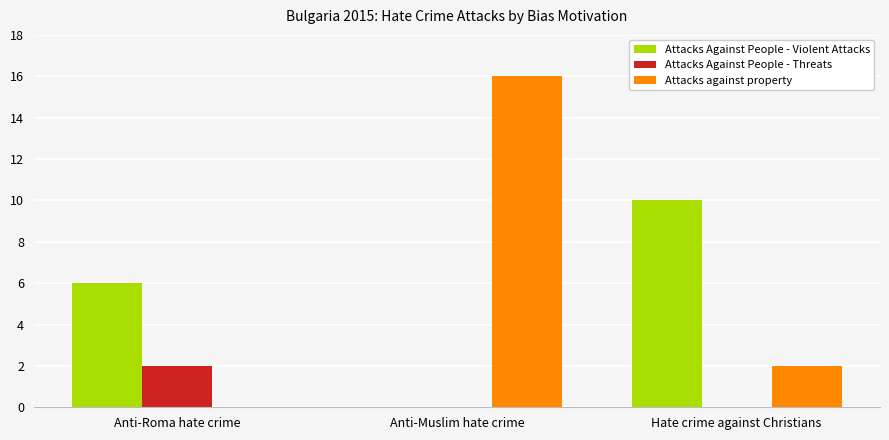

The Attacks Against People - Threats series shows 1 at Hate crime against Christians. True or false?

False